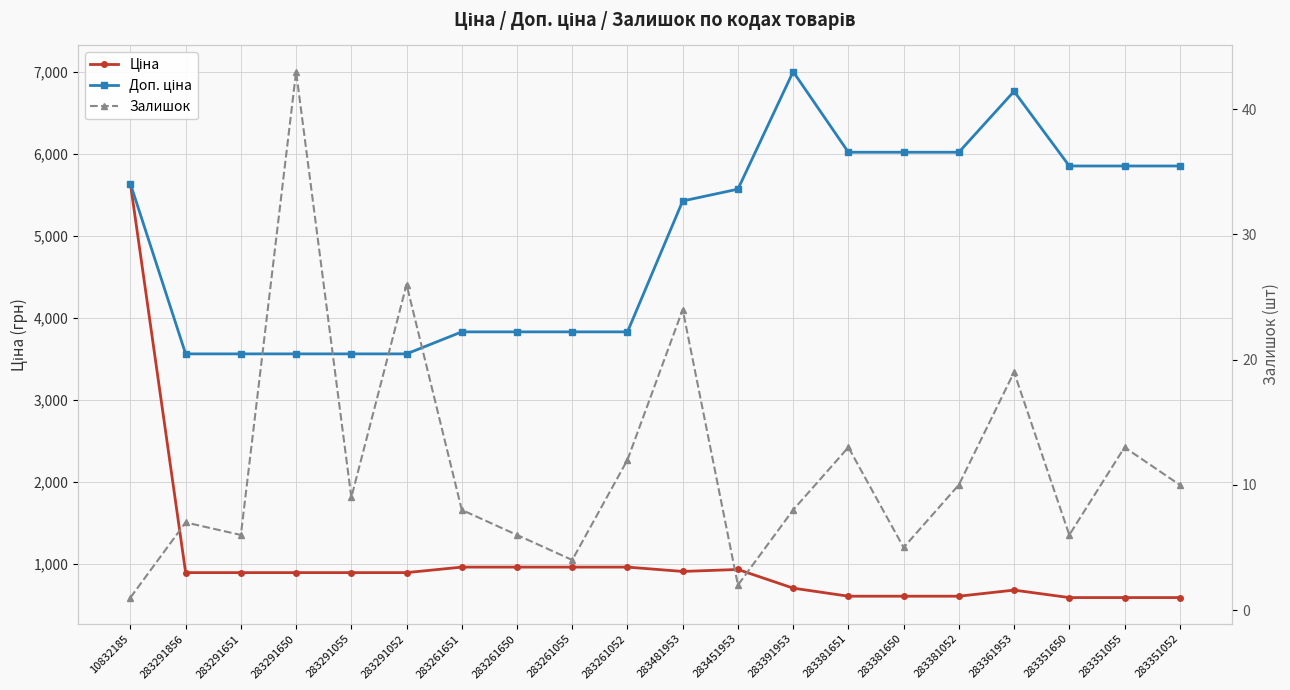

Where is the first local maximum for Доп. ціна?

283391953